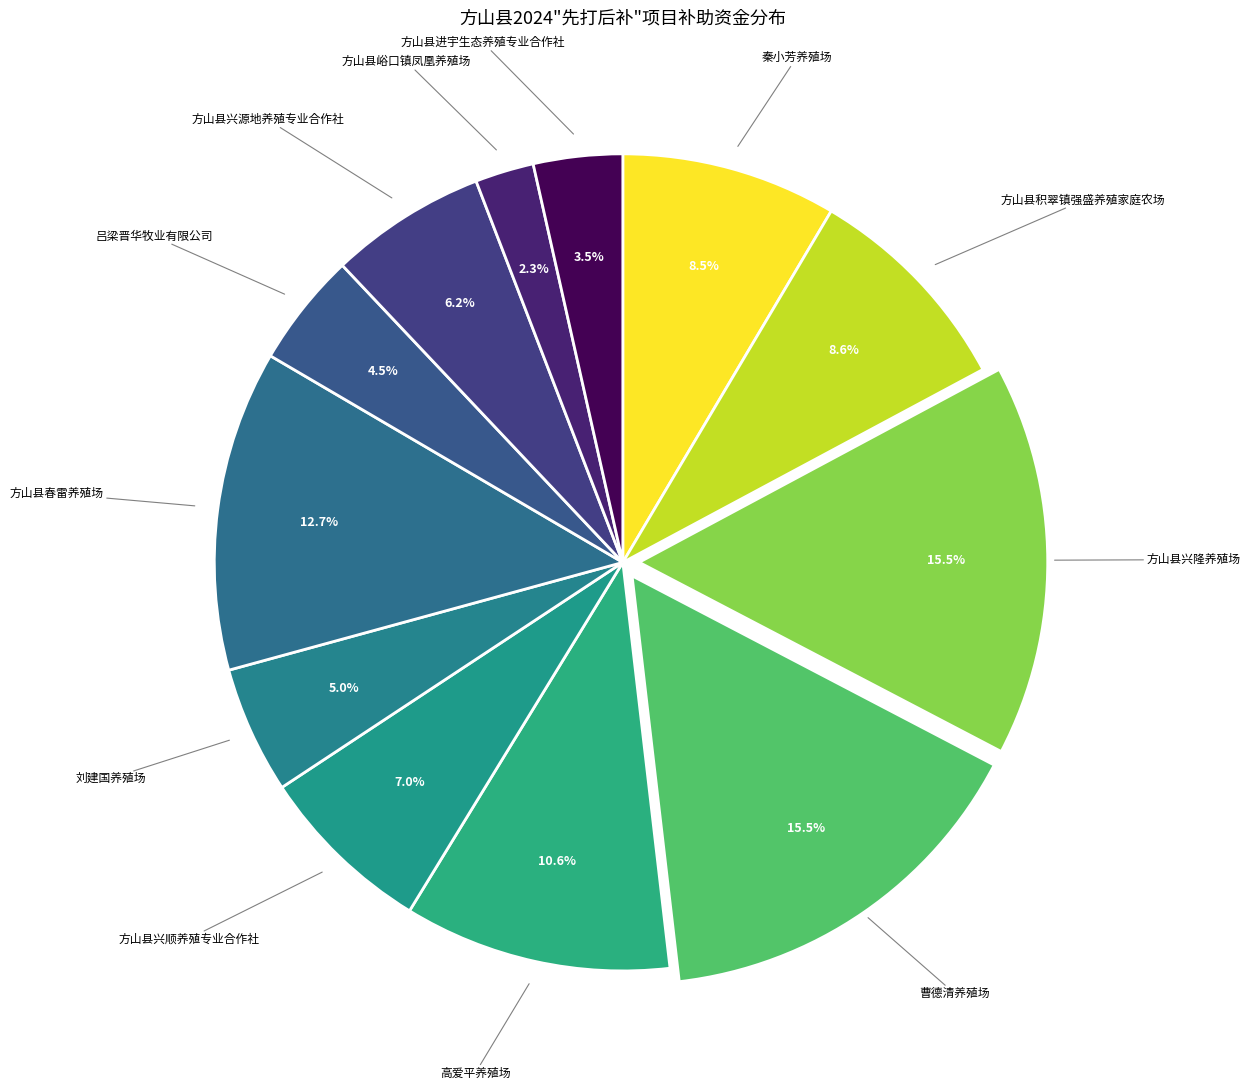

How many segments does this pie chart have?

12